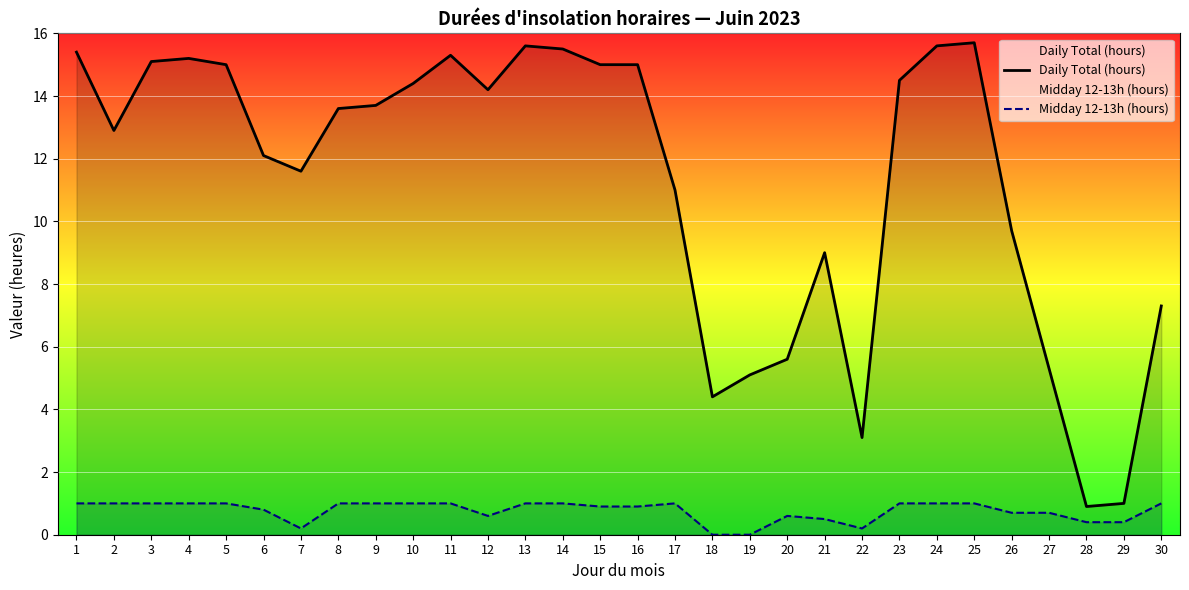

Reading left to right, what are all the values shown in this chart?

Daily Total (hours): 1=15.4	2=12.9	3=15.1	4=15.2	5=15.0	6=12.1	7=11.6	8=13.6	9=13.7	10=14.4	11=15.3	12=14.2	13=15.6	14=15.5	15=15.0	16=15.0	17=11.0	18=4.4	19=5.1	20=5.6	21=9.0	22=3.1	23=14.5	24=15.6	25=15.7	26=9.7	27=5.3	28=0.9	29=1.0	30=7.3
Midday 12-13h (hours): 1=1.0	2=1.0	3=1.0	4=1.0	5=1.0	6=0.8	7=0.2	8=1.0	9=1.0	10=1.0	11=1.0	12=0.6	13=1.0	14=1.0	15=0.9	16=0.9	17=1.0	18=0.0	19=0.0	20=0.6	21=0.5	22=0.2	23=1.0	24=1.0	25=1.0	26=0.7	27=0.7	28=0.4	29=0.4	30=1.0